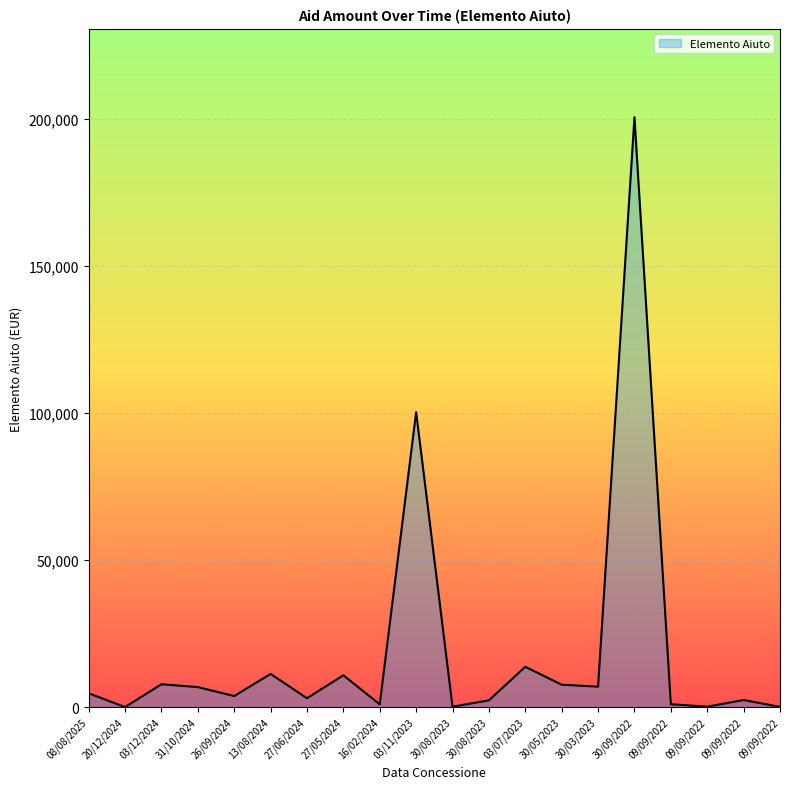

List the labels in order of value, smallest first.

20/12/2024, 09/09/2022, 30/08/2023, 09/09/2022, 16/02/2024, 09/09/2022, 30/08/2023, 09/09/2022, 27/06/2024, 26/09/2024, 08/08/2025, 31/10/2024, 30/03/2023, 30/05/2023, 03/12/2024, 27/05/2024, 13/08/2024, 03/07/2023, 03/11/2023, 30/09/2022